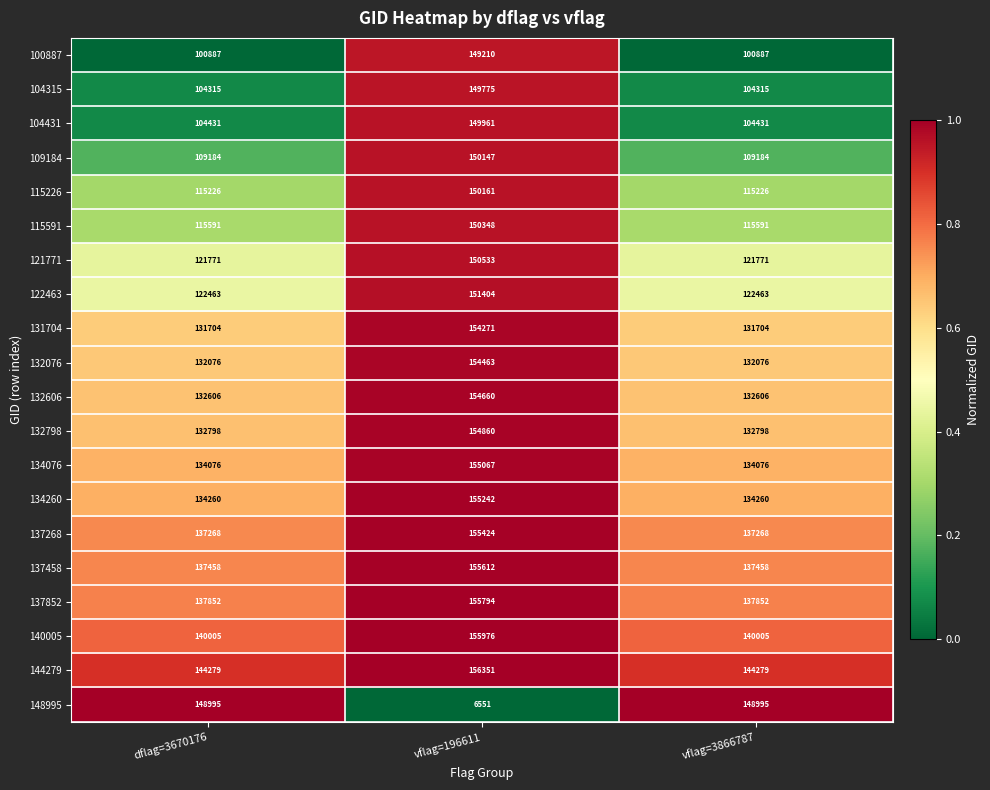

What is the spread (max minus min) of values at vflag=196611?

149800